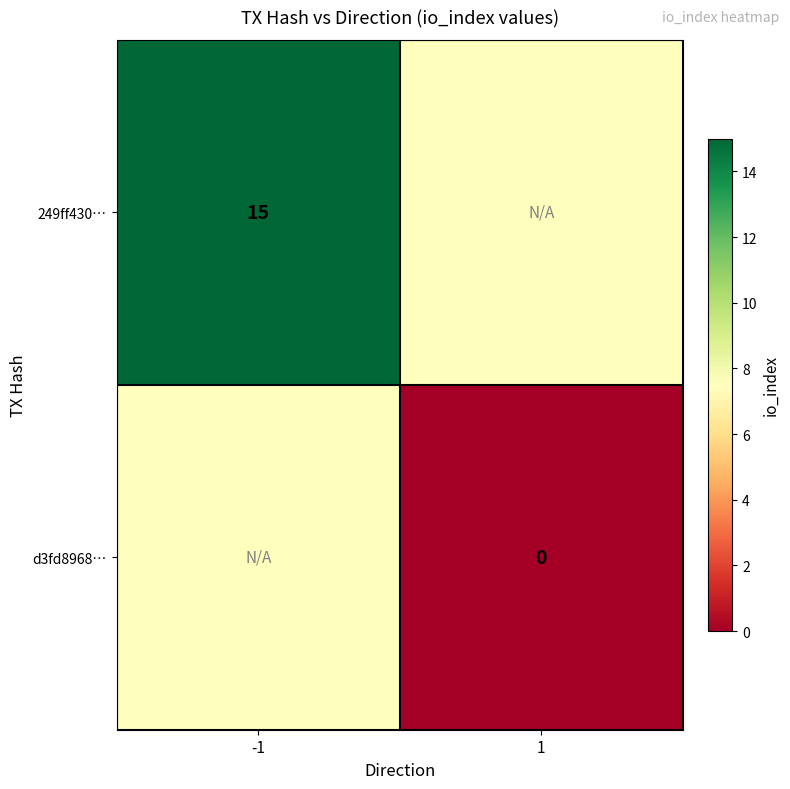

True or false: 249ff430… has a value of 15.0 at -1.

True